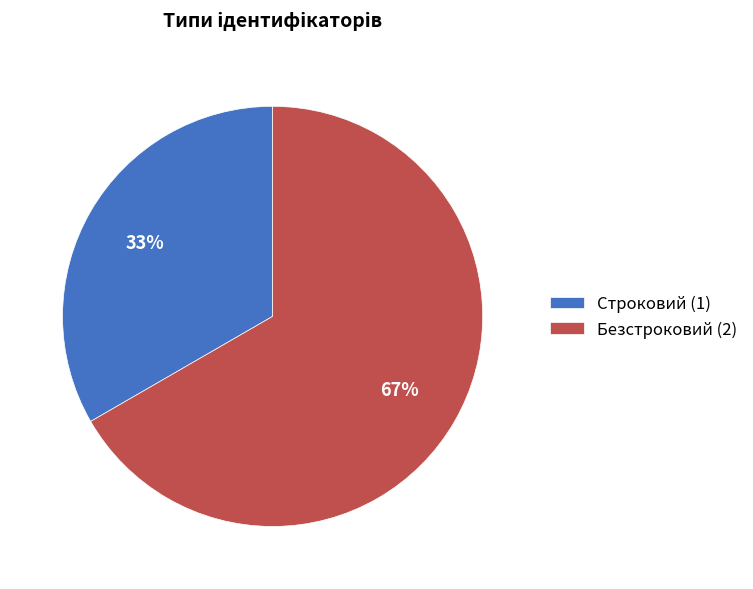

Is the sum of Безстроковий and Строковий greater than half?

Yes